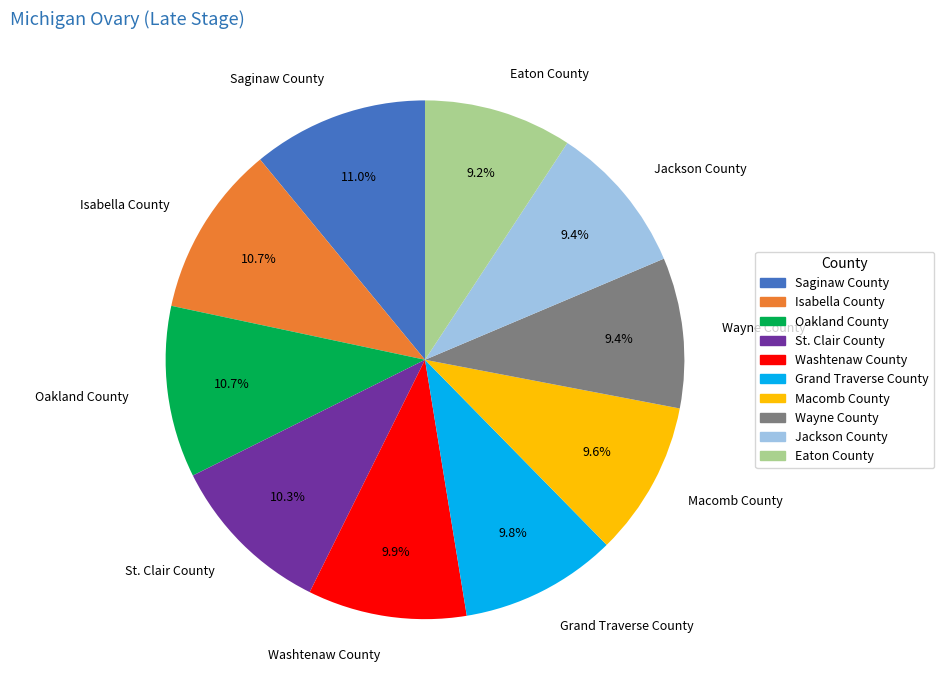

What portion of the pie excludes Washtenaw County?

90.1%